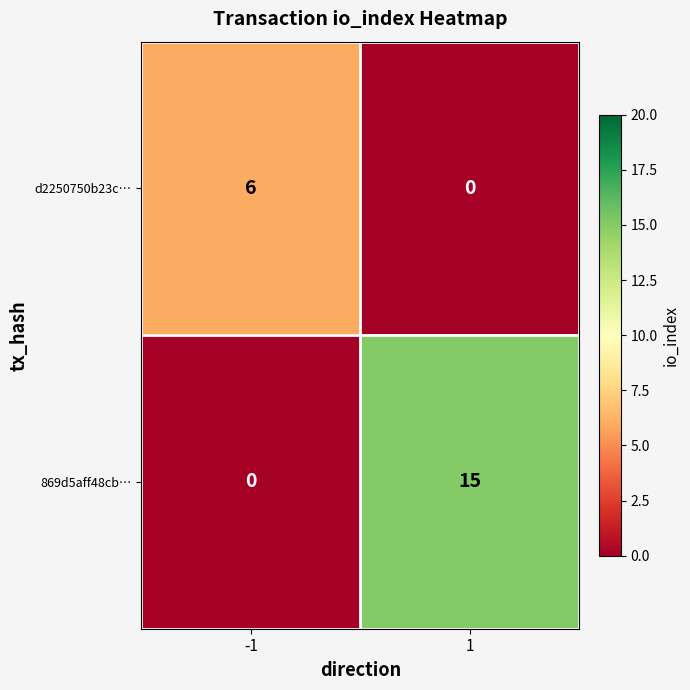

The value of d2250750b23c… at 1 is 2. True or false?

False